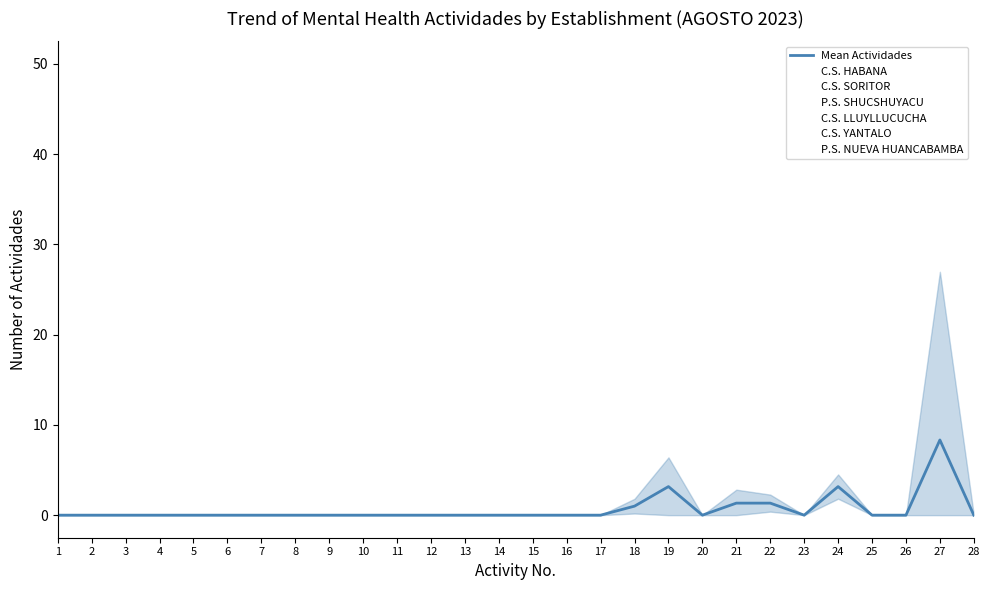

Reading left to right, what are all the values shown in this chart?

1=0.0	2=0.0	3=0.0	4=0.0	5=0.0	6=0.0	7=0.0	8=0.0	9=0.0	10=0.0	11=0.0	12=0.0	13=0.0	14=0.0	15=0.0	16=0.0	17=0.0	18=1.0	19=3.2	20=0.0	21=1.3	22=1.3	23=0.0	24=3.2	25=0.0	26=0.0	27=8.3	28=0.0